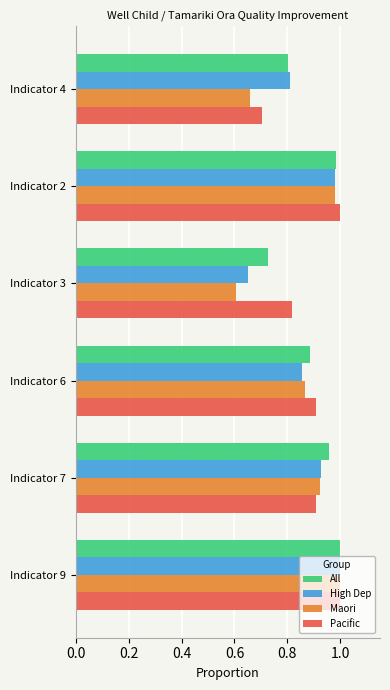

Count the number of categories in the chart.

6